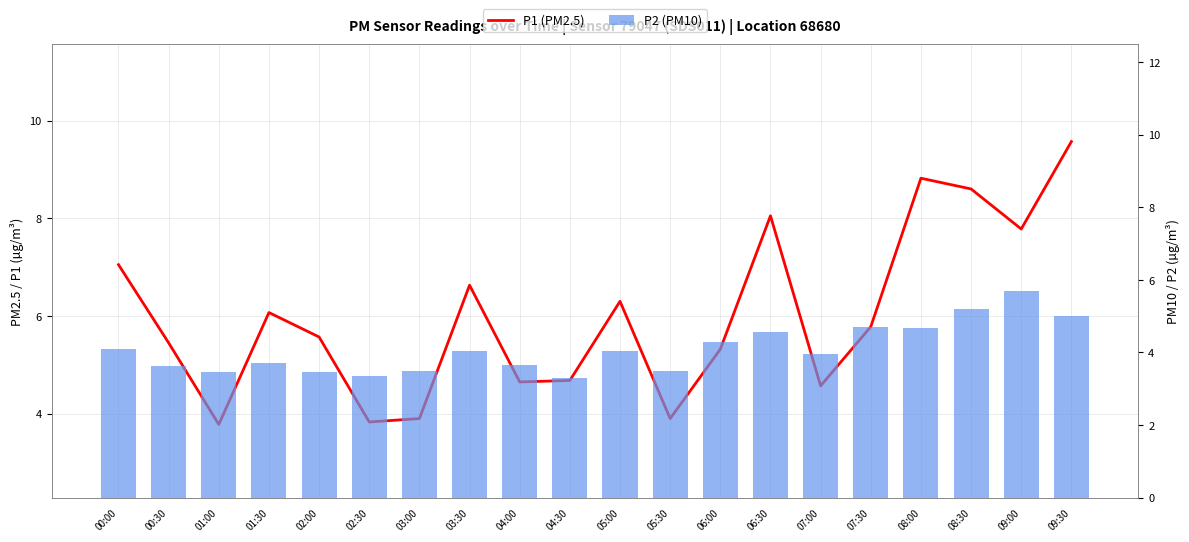

What is the average value of the P1 (PM2.5) series?

6.0